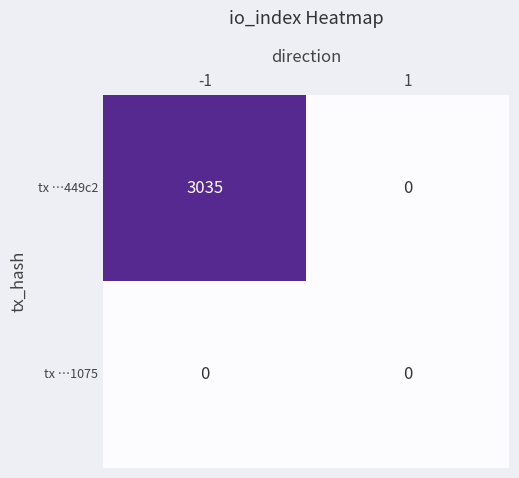

Which series changed the most between -1 and 1?

tx …449c2